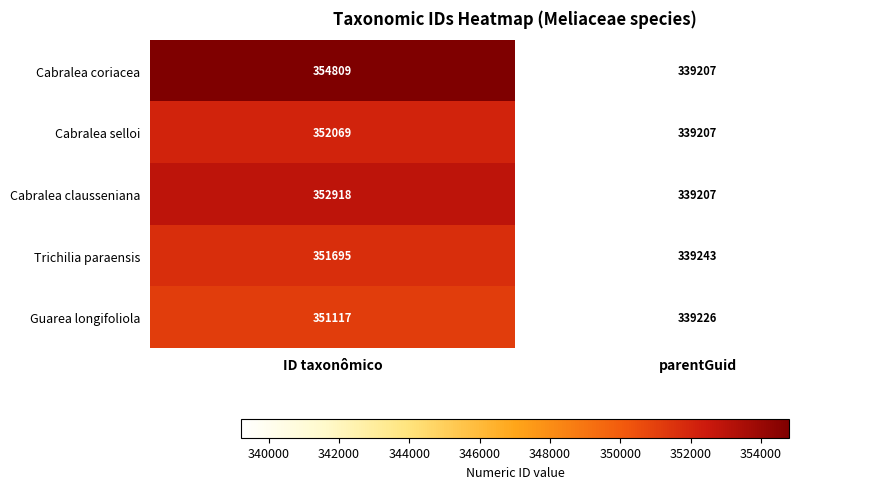

Between ID taxonômico and parentGuid, which series saw the biggest shift?

Cabralea coriacea